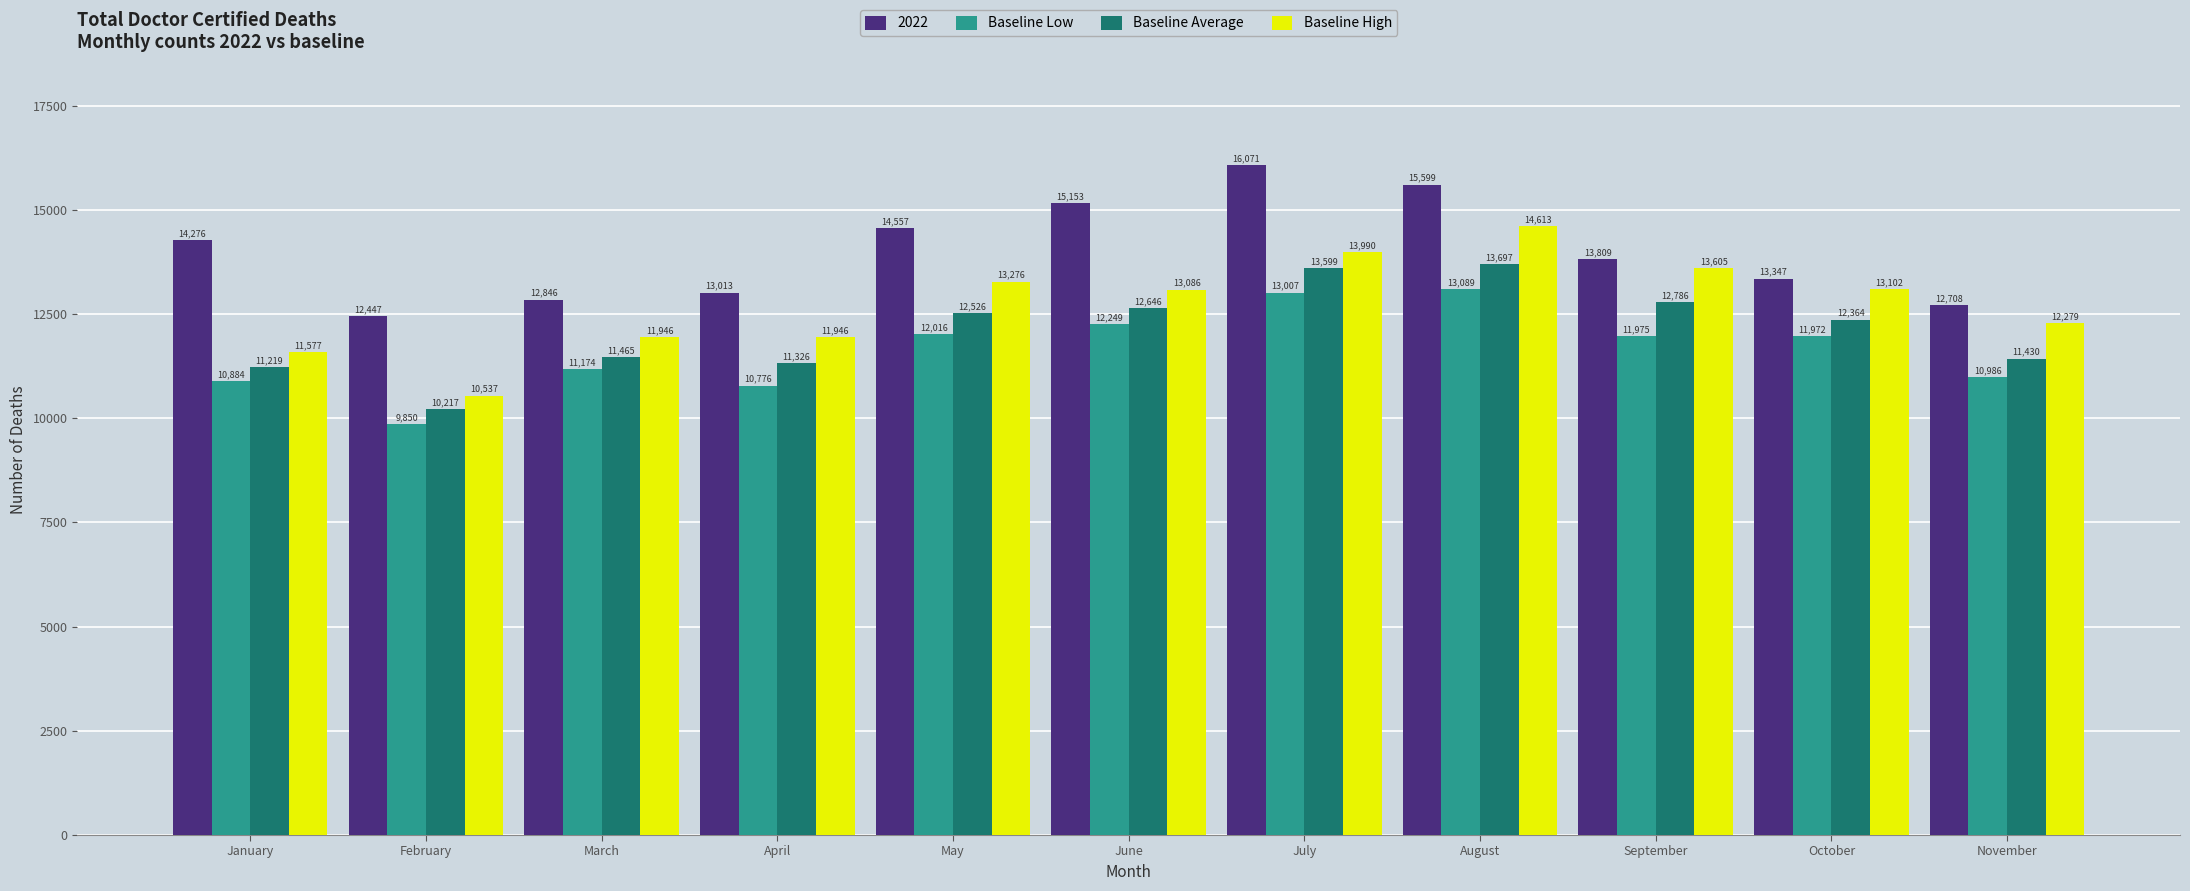

What is the spread (max minus min) of values at January?

3392